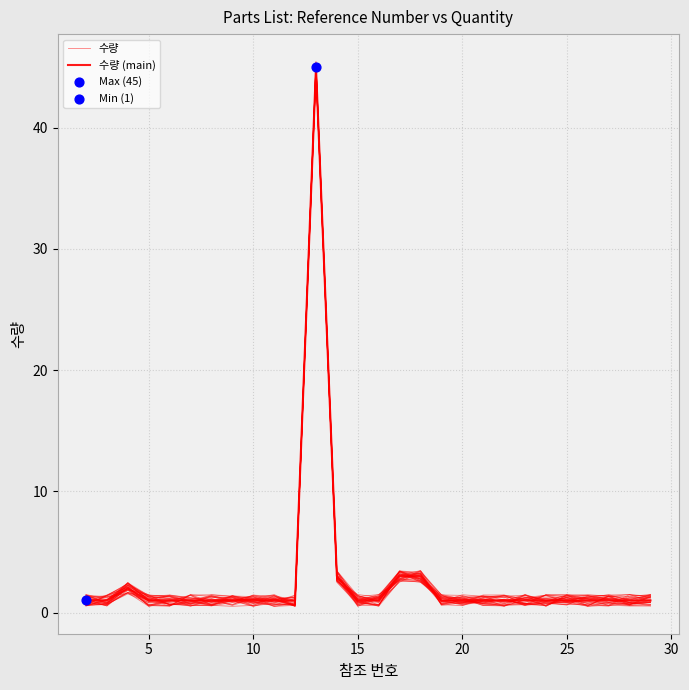

Which series has the largest Y range (max minus min)?

수량